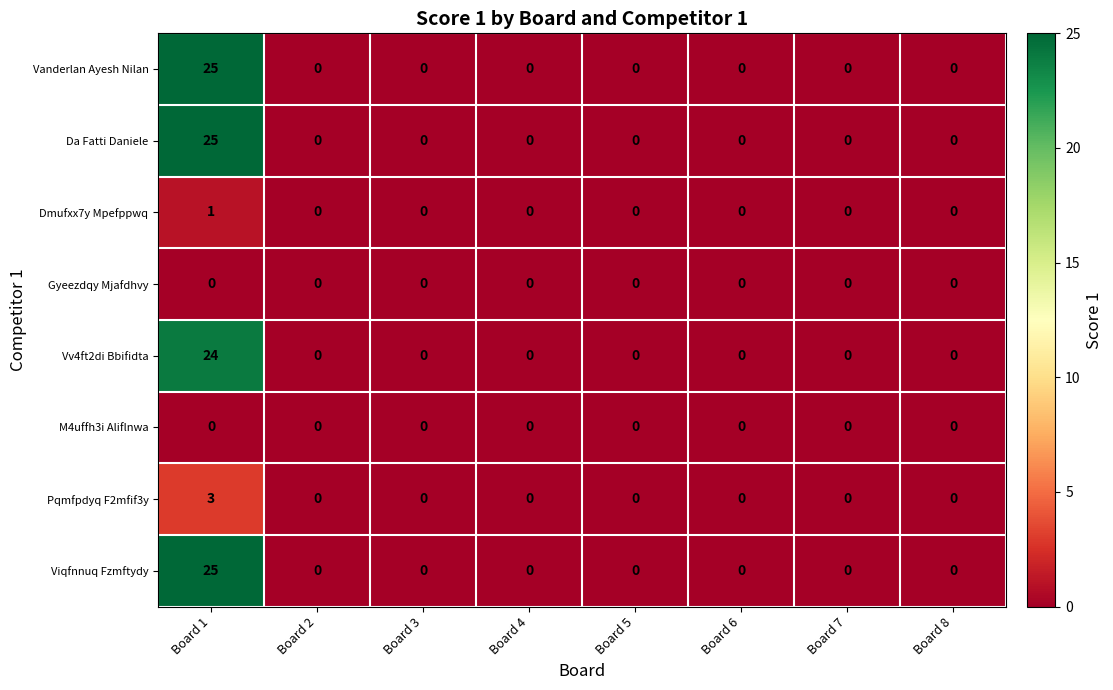

Is the value of M4uffh3i Aliflnwa at Board 5 greater than the value of Da Fatti Daniele at Board 1?

No